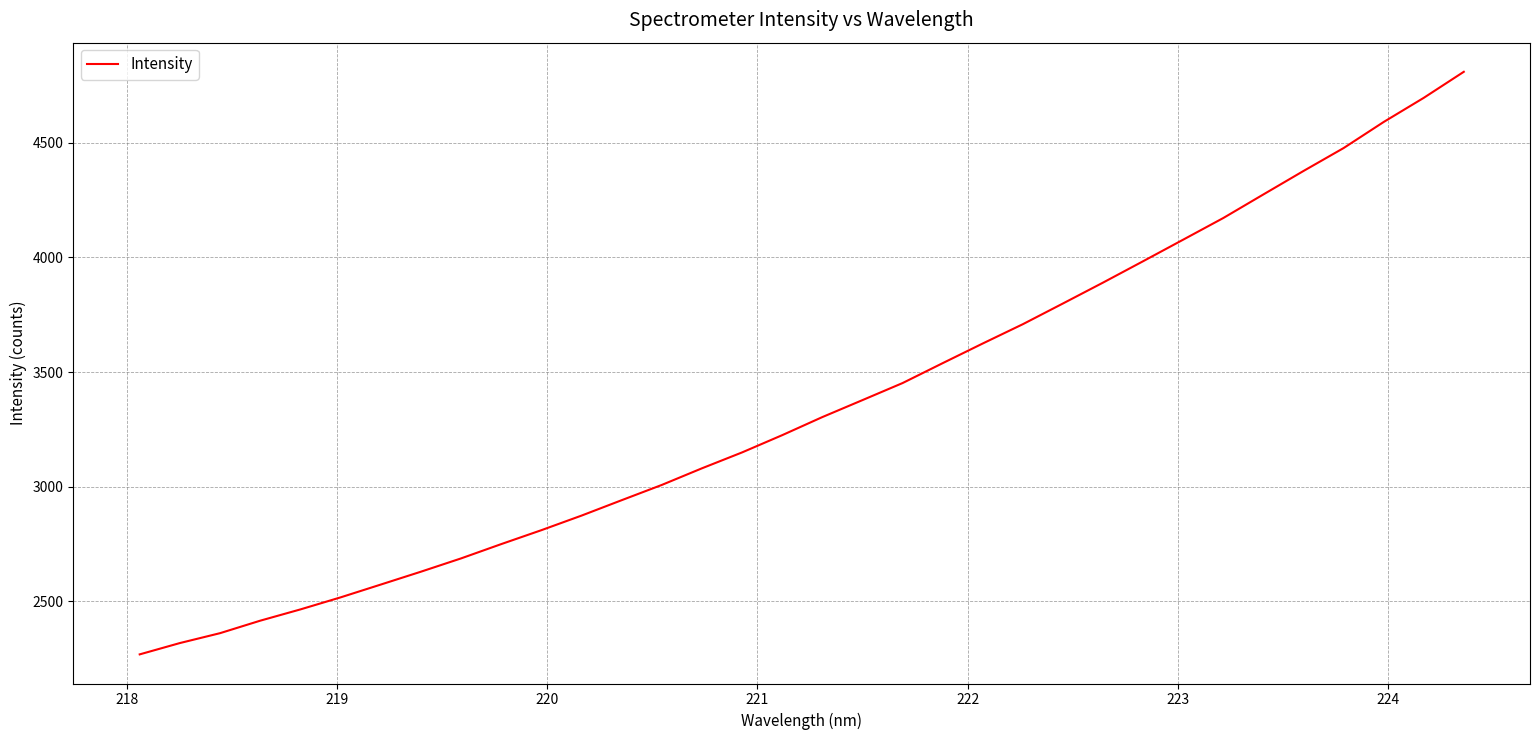

What is the greatest value displayed?

4809.3